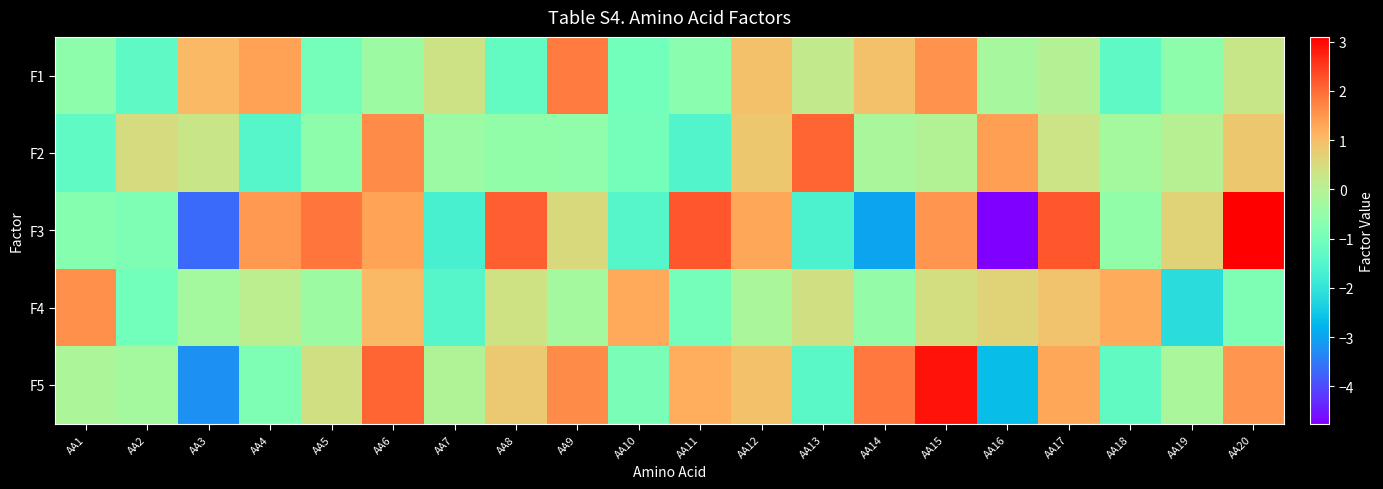

At which category is the sum across all series the highest?

AA15